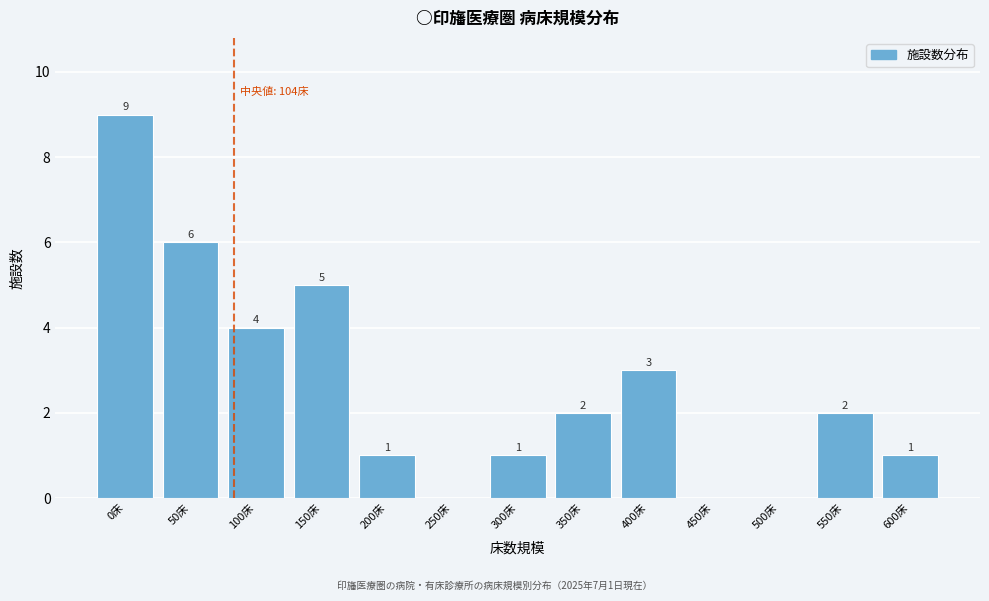

Reading left to right, extract all data points from this chart.

0床=9	50床=6	100床=4	150床=5	200床=1	250床=0	300床=1	350床=2	400床=3	450床=0	500床=0	550床=2	600床=1